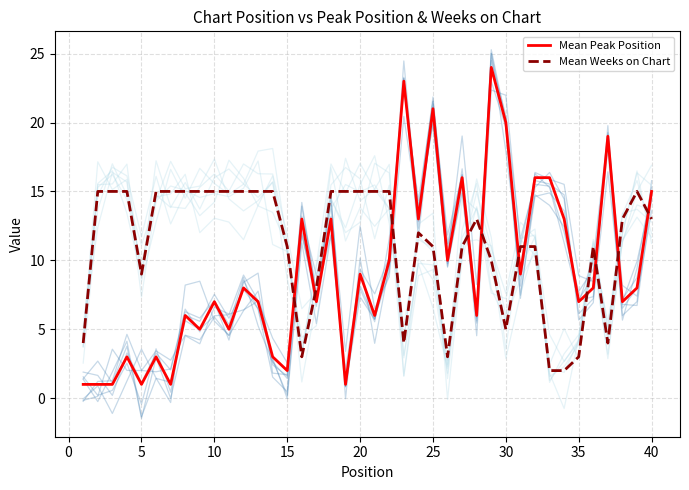

True or false: Mean Weeks on Chart and Mean Peak Position intersect in this chart.

True